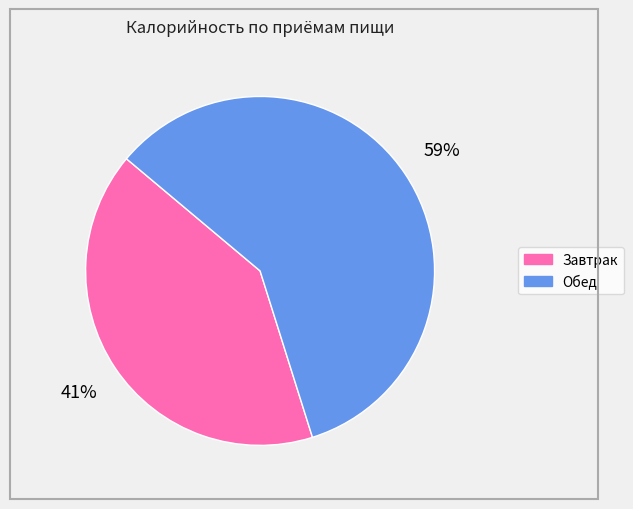

To the nearest percent, what portion does Обед represent?

59%